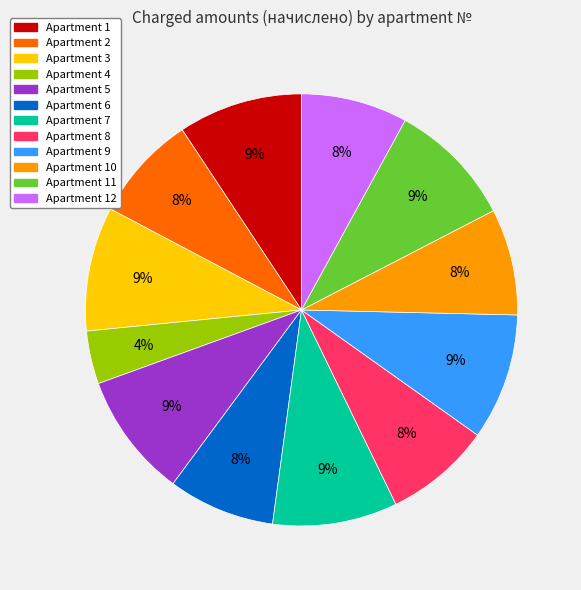

Does any single category account for the majority?

No